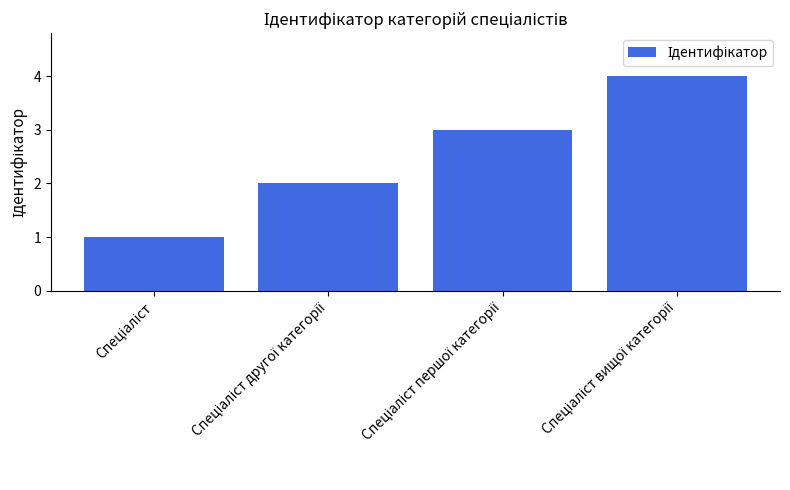

What is the sum of all values?

10